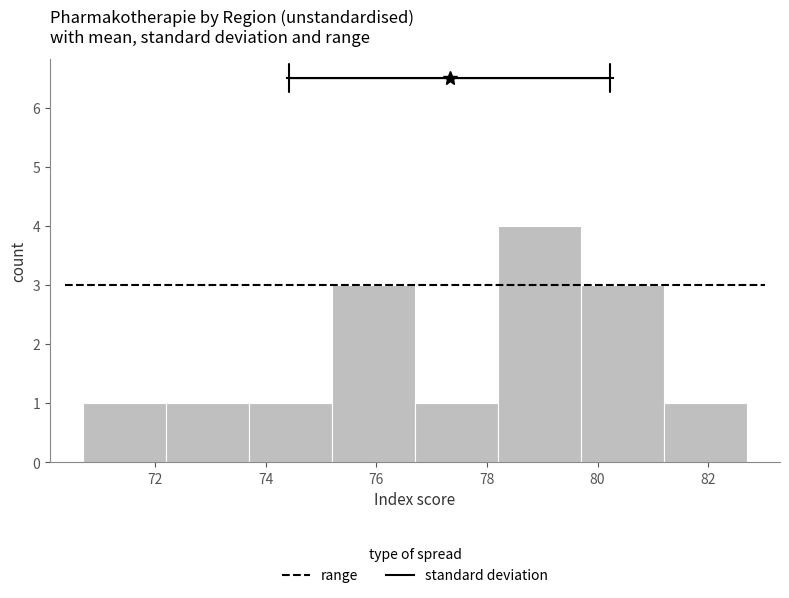

Which range on the x-axis has the tallest bar?

78.2 to 79.7